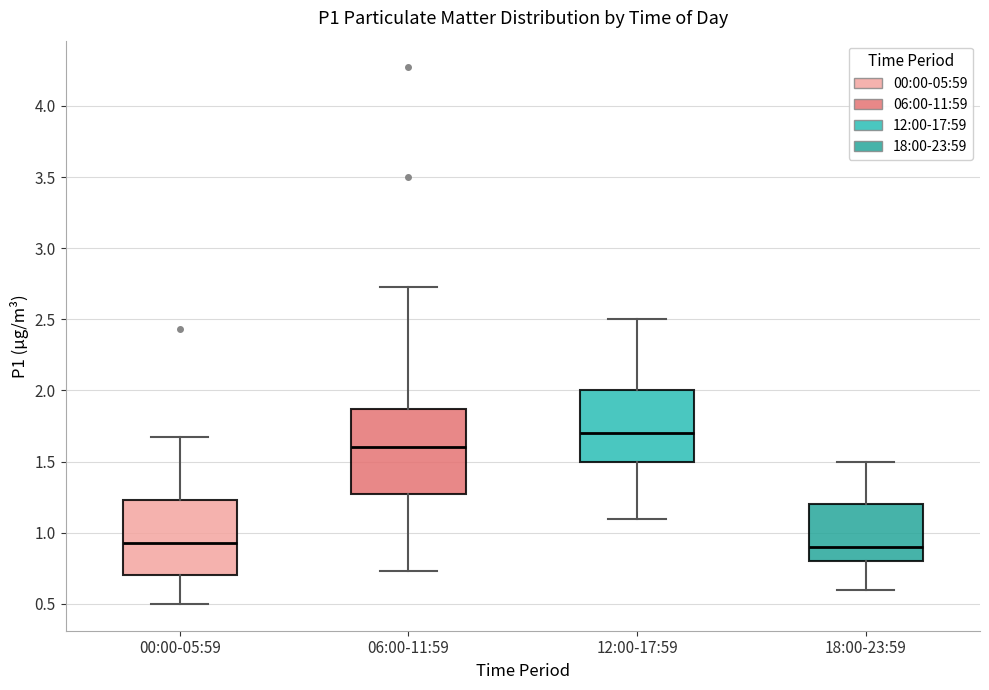

Which box has the highest median line?

12:00-17:59